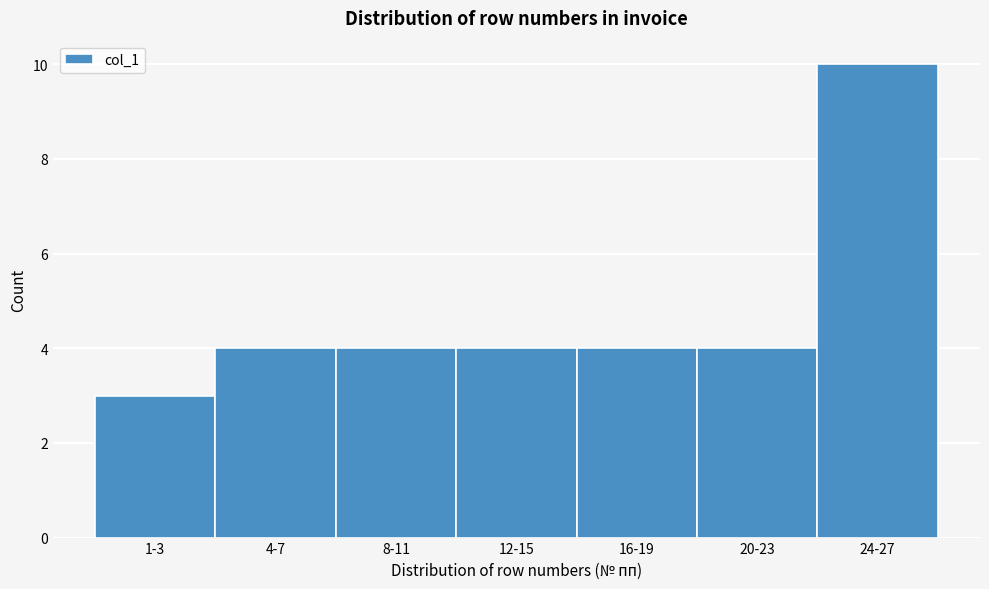

Reading left to right, what are all the values shown in this chart?

1-3=3	4-7=4	8-11=4	12-15=4	16-19=4	20-23=4	24-27=10